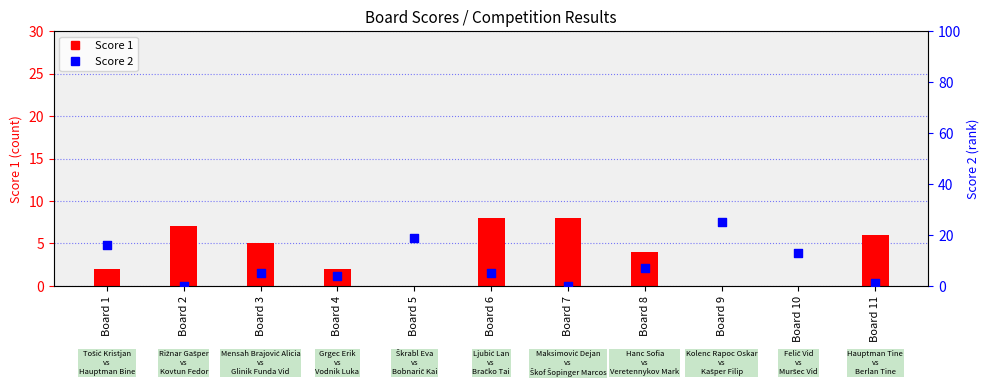

Is the value of Score 1 at Board 9 greater than the value of Score 2 at Board 4?

No